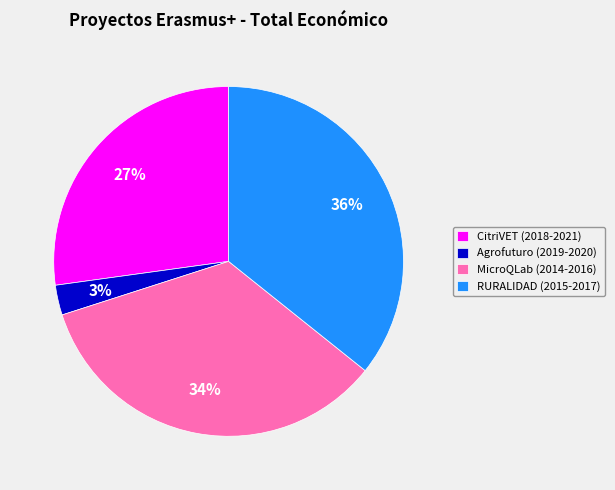

Rank the categories by value from lowest to highest.

Agrofuturo (2019-2020), CitriVET (2018-2021), MicroQLab (2014-2016), RURALIDAD (2015-2017)